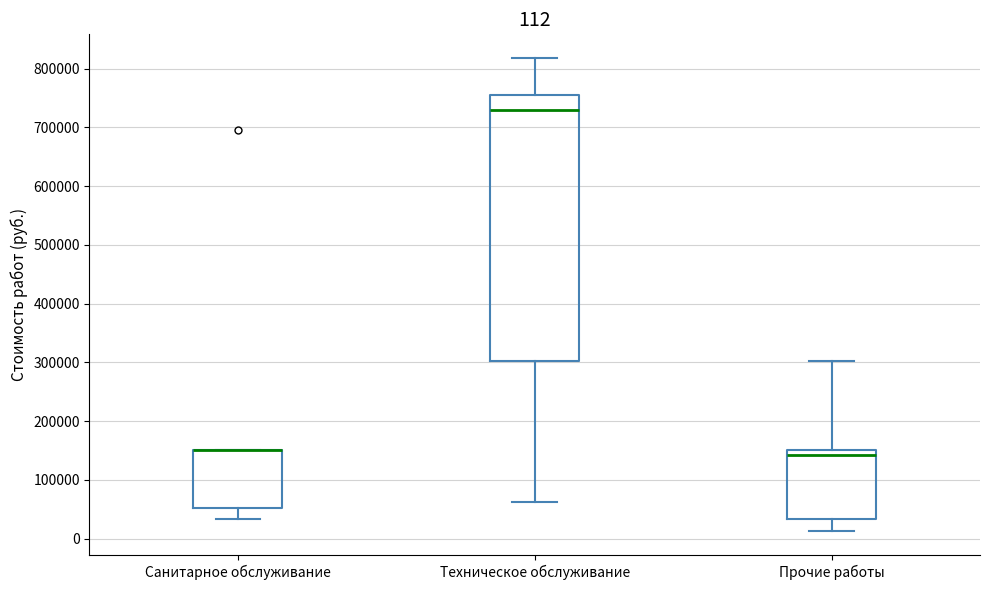

Comparing the boxes themselves (not the whiskers), which one is the tallest?

Техническое обслуживание